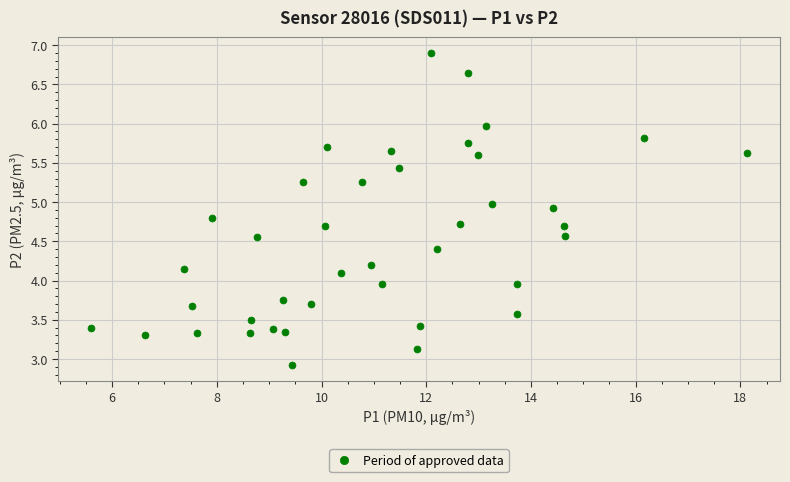

What is the range of X values (max minus min)?

12.5